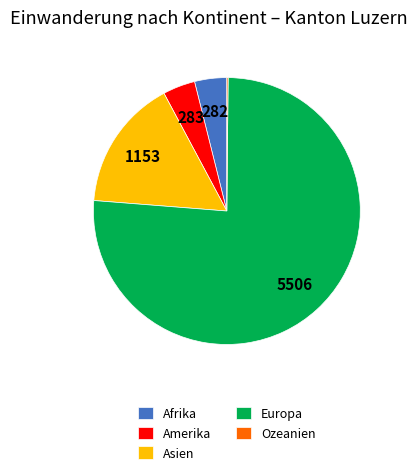

Combined, do Afrika and Europa account for over 50%?

Yes